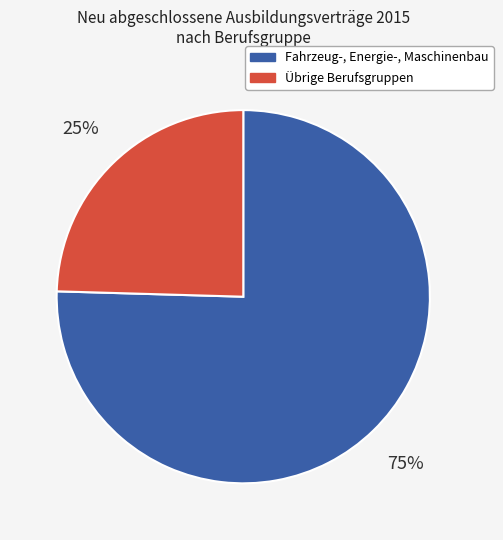

Does any single category account for the majority?

Yes